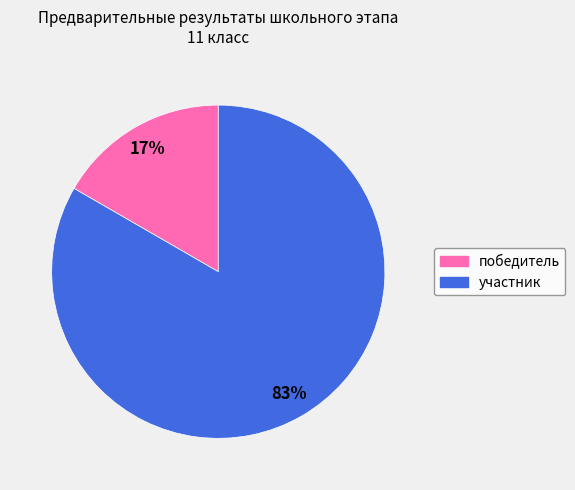

Combined, do победитель and участник account for over 50%?

Yes